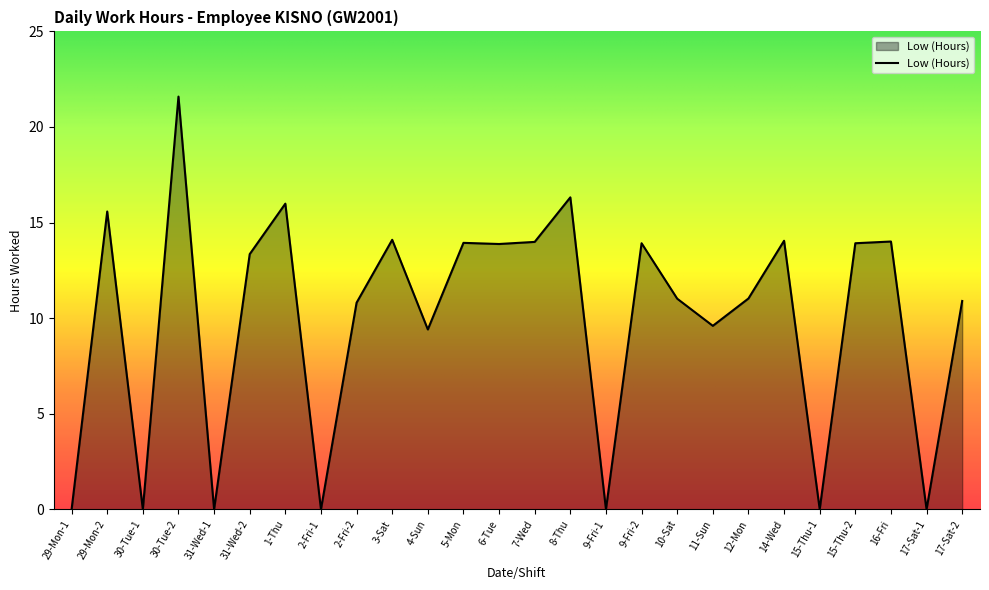

Between 12-Mon and 6-Tue, which is larger?

6-Tue